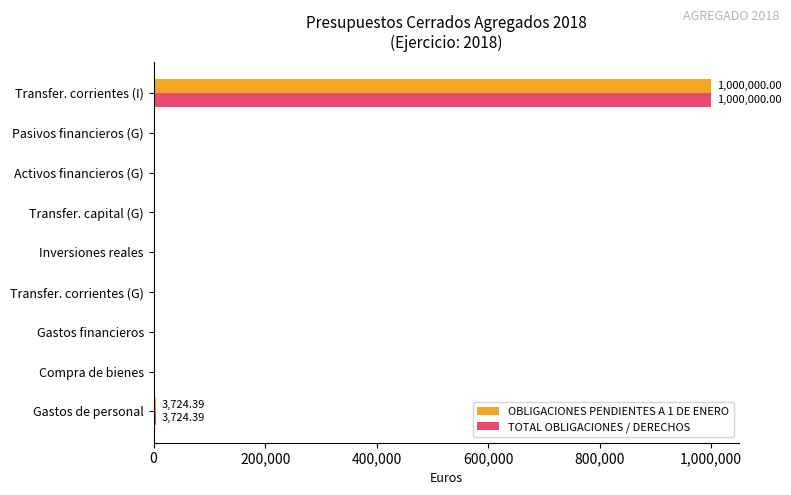

Is the value of OBLIGACIONES PENDIENTES A 1 DE ENERO at Transfer. corrientes (I) greater than the value of TOTAL OBLIGACIONES / DERECHOS at Transfer. capital (G)?

Yes